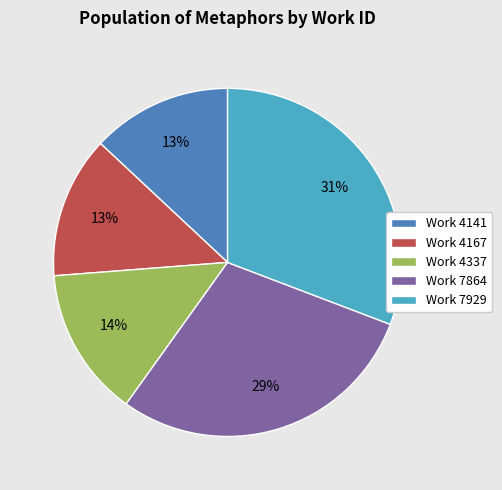

To the nearest percent, what is the difference between the Work 4337 and Work 4167 slice percentages?

1%